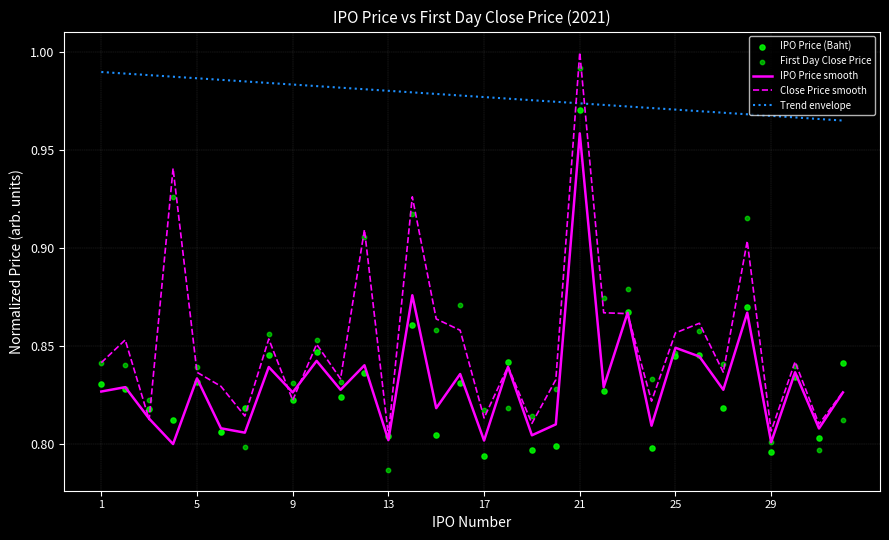

True or false: Close Price smooth has a value of 1.3 at 13.

False